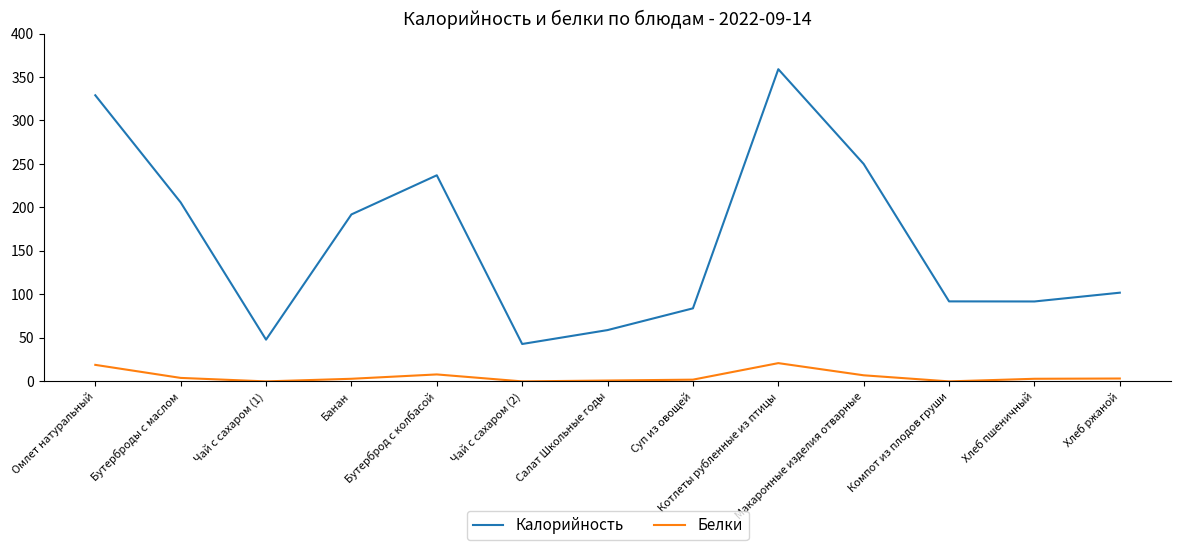

List the series in order of their peak value, lowest first.

Белки, Калорийность